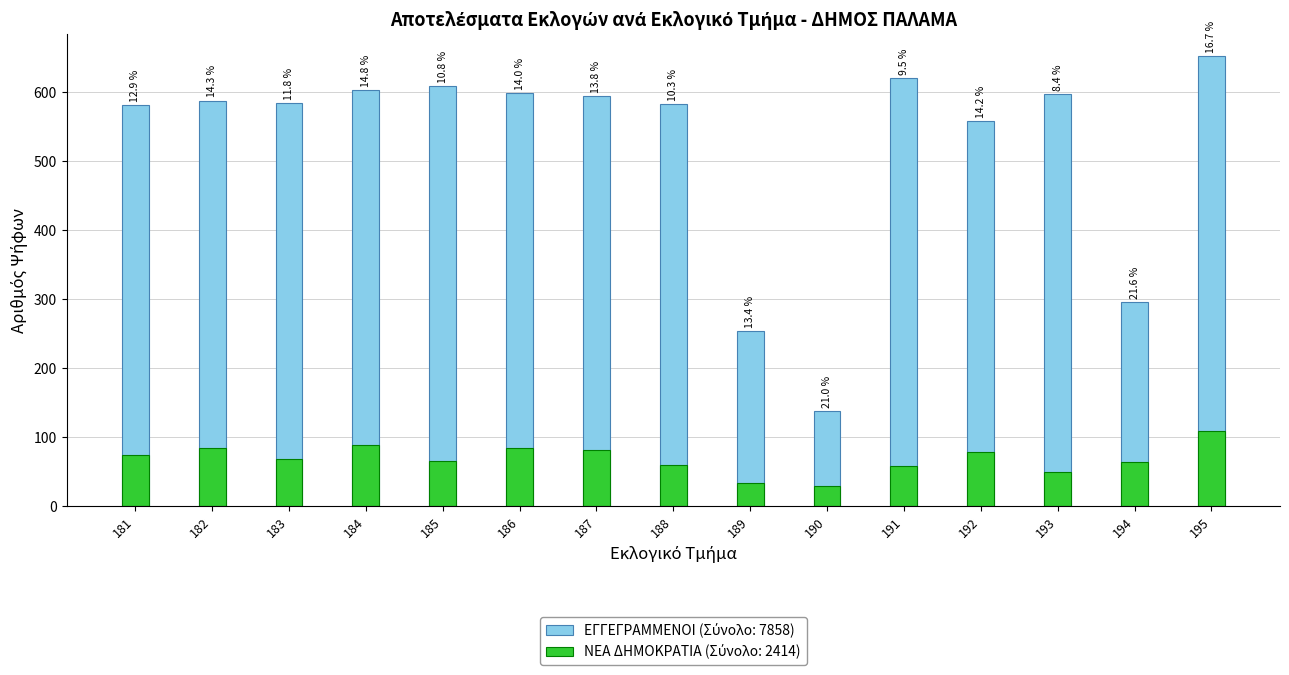

What is the spread (max minus min) of values at 188?

523